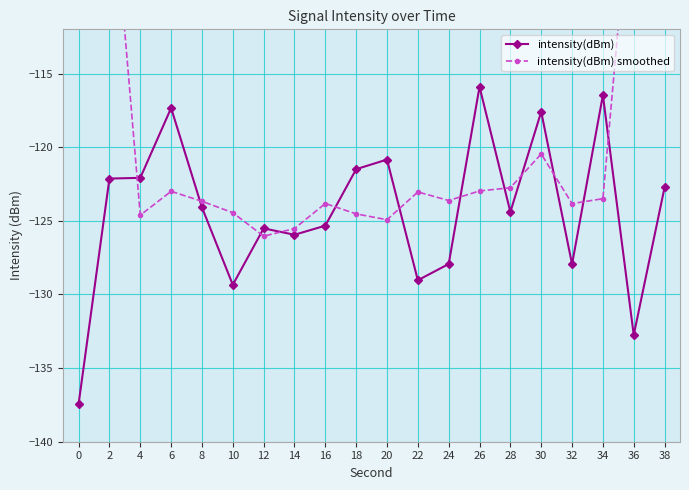

Reading left to right, transcribe all the data shown in this chart.

intensity(dBm): -137.4	-122.1	-122.1	-117.3	-124.1	-129.3	-125.5	-125.9	-125.3	-121.5	-120.8	-129.0	-127.9	-115.9	-124.4	-117.6	-127.9	-116.5	-132.8	-122.7
intensity(dBm) smoothed: -76.3	-99.8	-124.6	-123.0	-123.7	-124.4	-126.0	-125.5	-123.8	-124.5	-124.9	-123.0	-123.6	-123.0	-122.8	-120.5	-123.8	-123.5	-100.0	-74.4